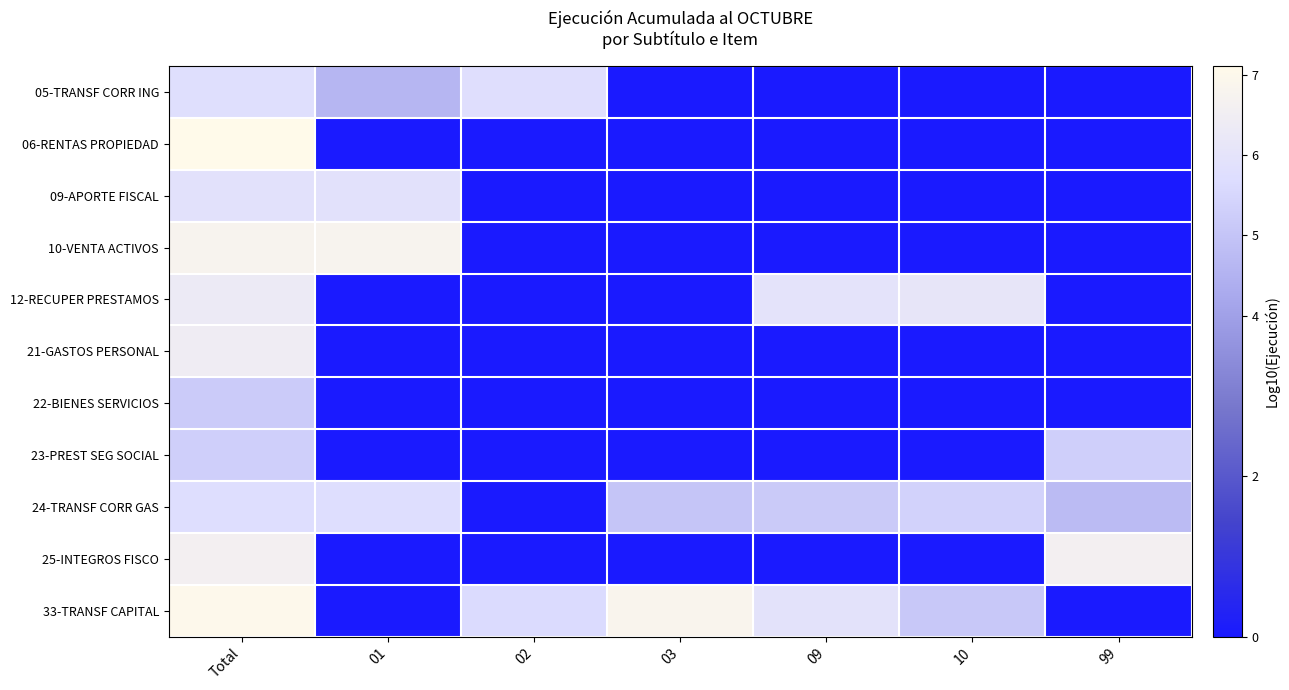

At how many categories does at least one series exceed 3?

7